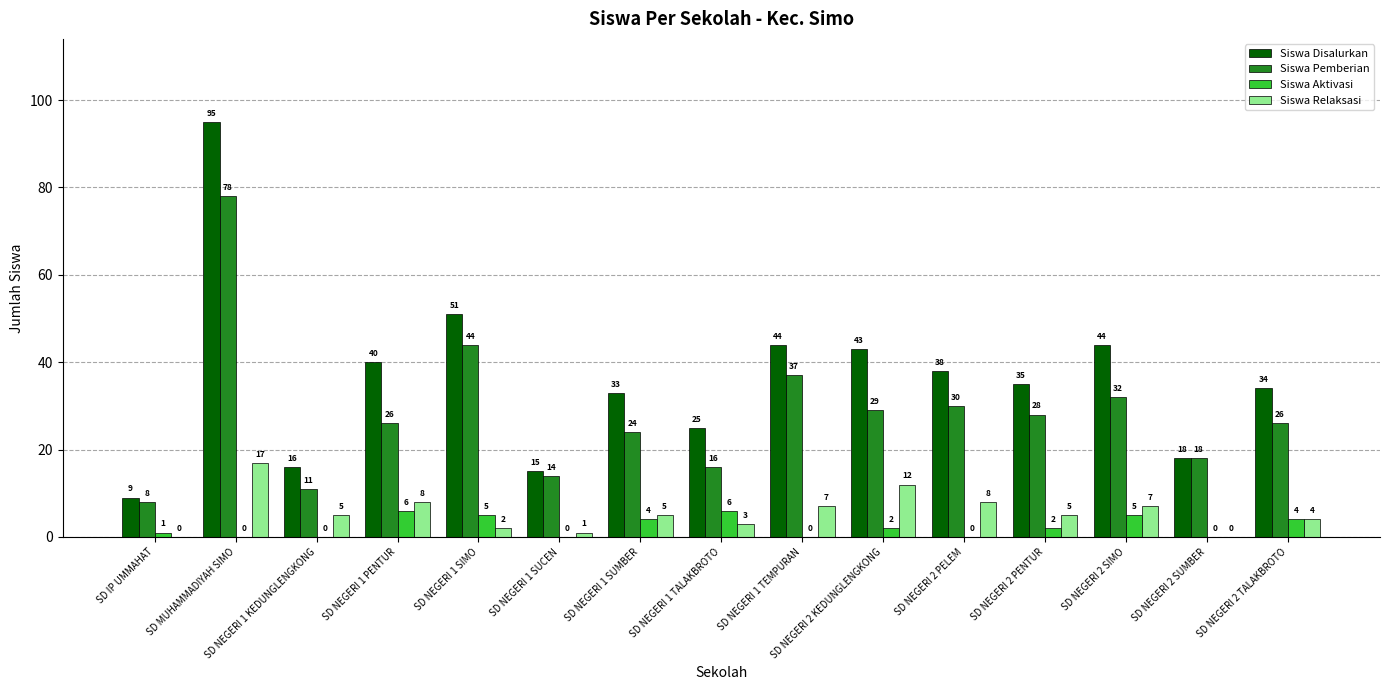

Is the value of Siswa Aktivasi at SD NEGERI 1 PENTUR greater than the value of Siswa Relaksasi at SD NEGERI 2 SUMBER?

Yes